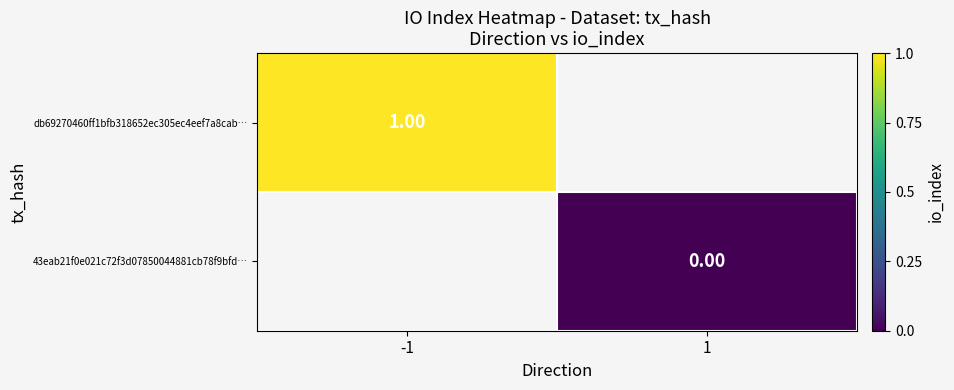

Rank the series at -1 from lowest to highest value.

db69270460ff1bfb318652ec305ec4eef7a8cab…, 43eab21f0e021c72f3d07850044881cb78f9bfd…